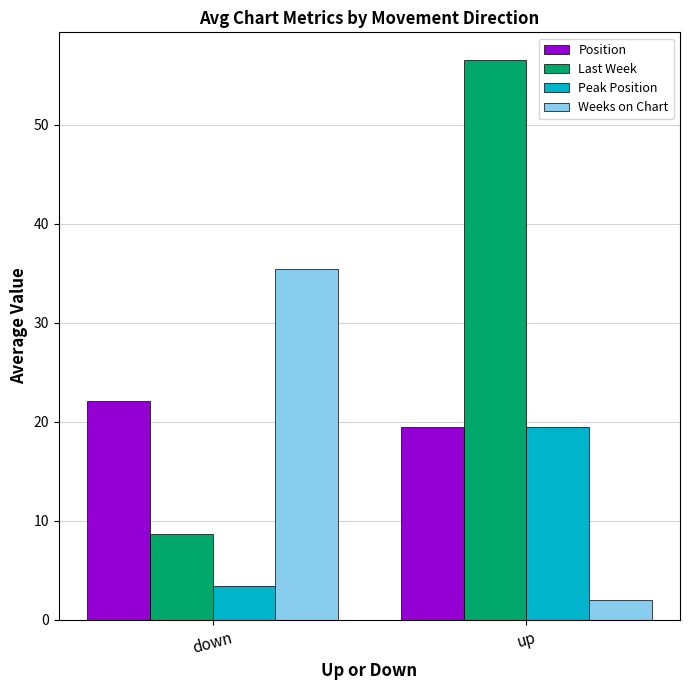

At which label does Position first exceed 22?

down